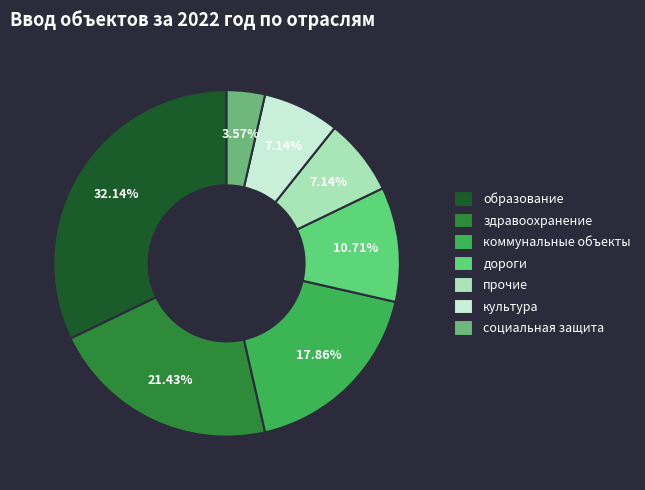

Is дороги the majority of the pie?

No